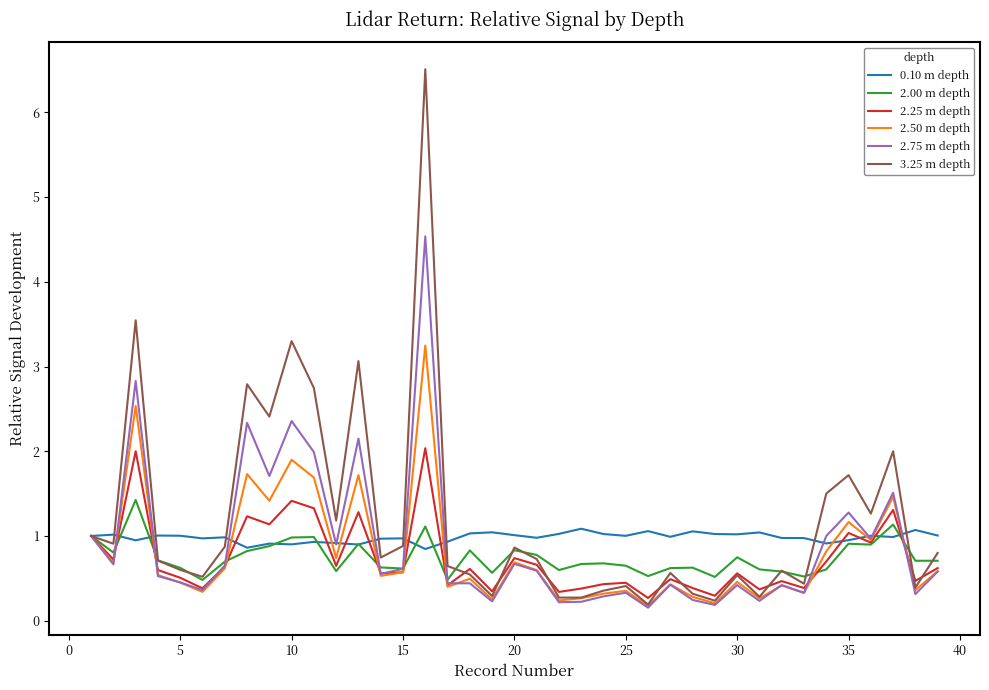

True or false: 3.25 m depth has more than 1 points higher than both neighbors.

True